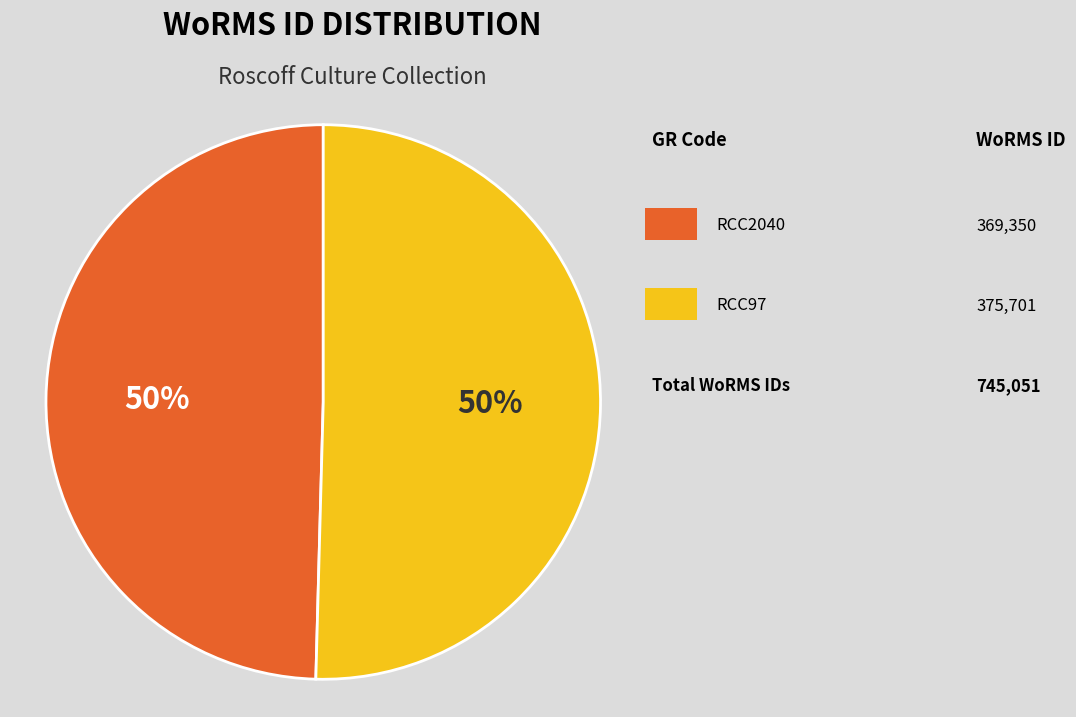

To the nearest percent, what is the average slice percentage?

50%